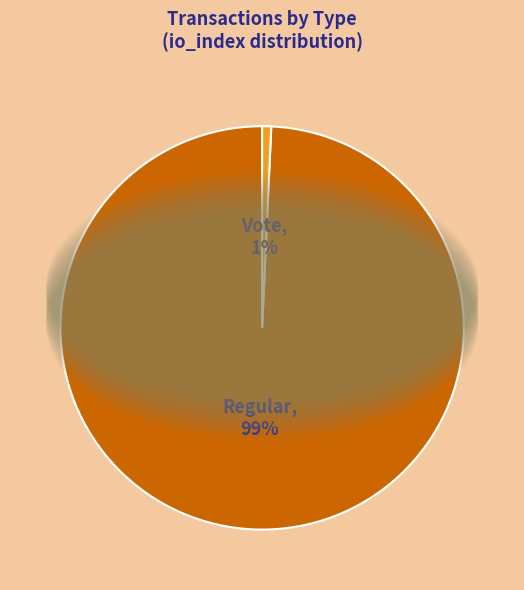

Do Regular and Vote together represent more than half of the pie?

Yes